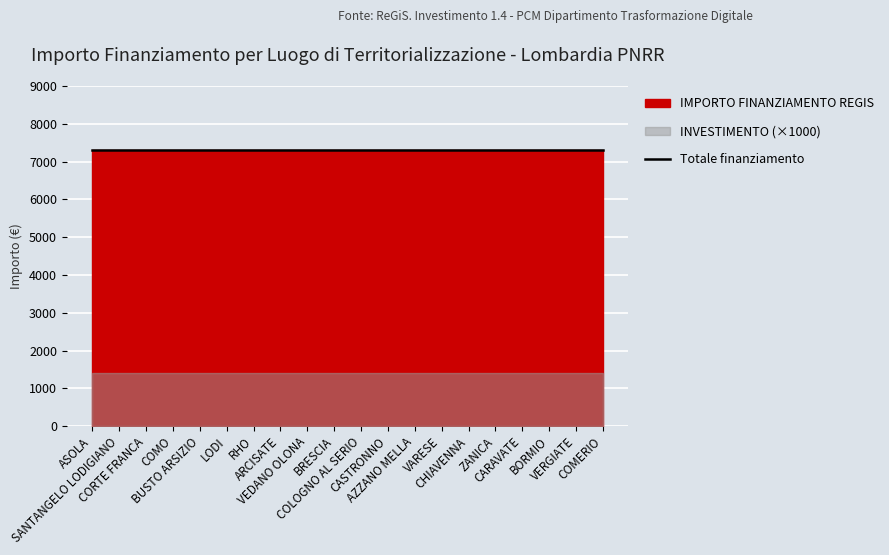

True or false: IMPORTO FINANZIAMENTO REGIS has a value of 3670.2 at CARAVATE.

False